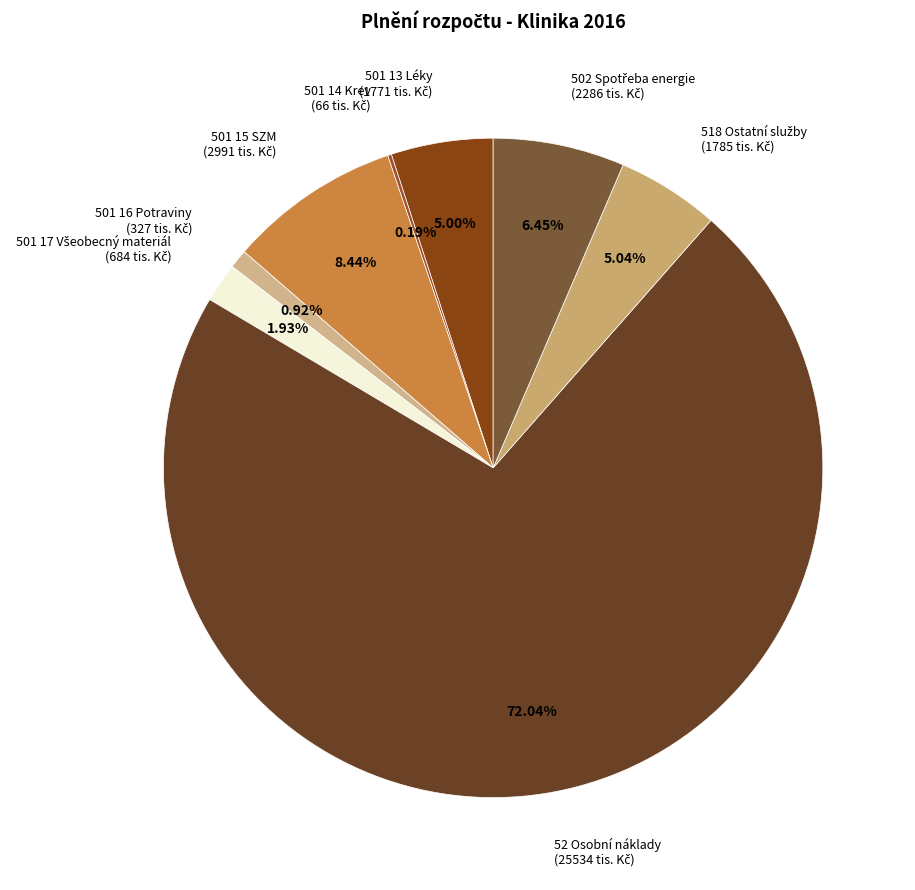

Does any single category account for the majority?

Yes